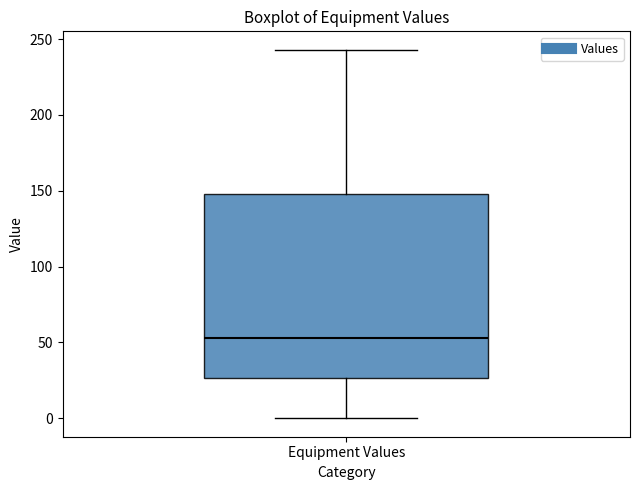

Transcribe this box plot: give where the median line is, the range the box spans, and where the two whiskers end, as read against the y-axis. The values are not printed on the chart, so give them approximately, as read against the axis.

median 55, box 25 to 150, whiskers 0 to 245